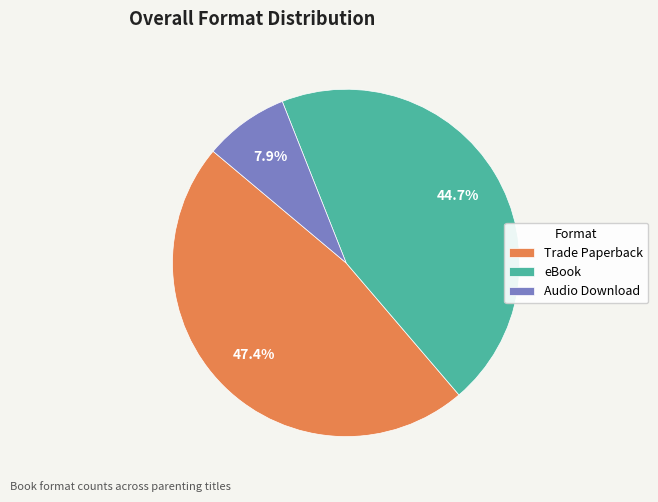

Is there any slice that represents more than half of the pie?

No